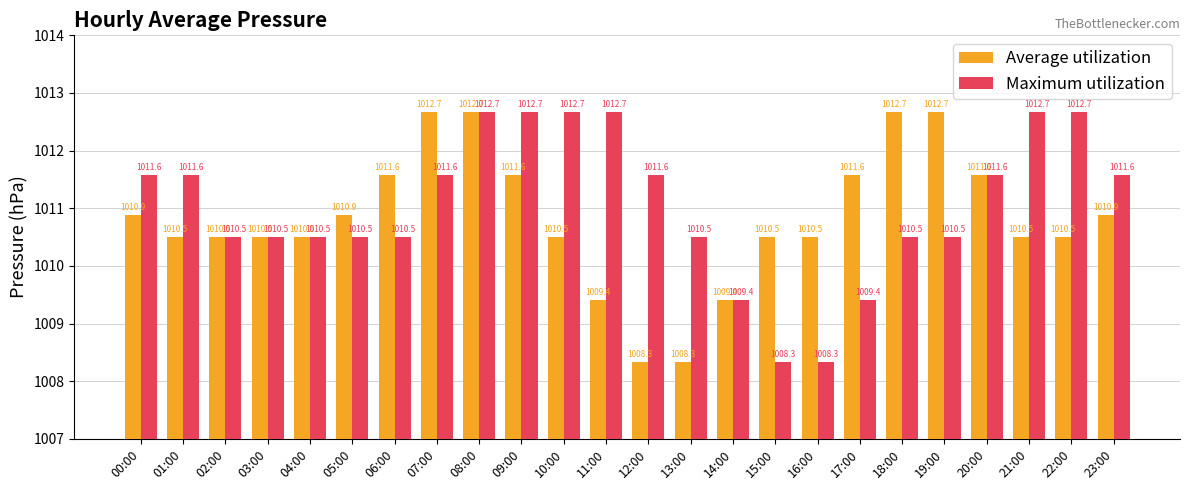

What are all the series names shown in the legend?

Average utilization, Maximum utilization